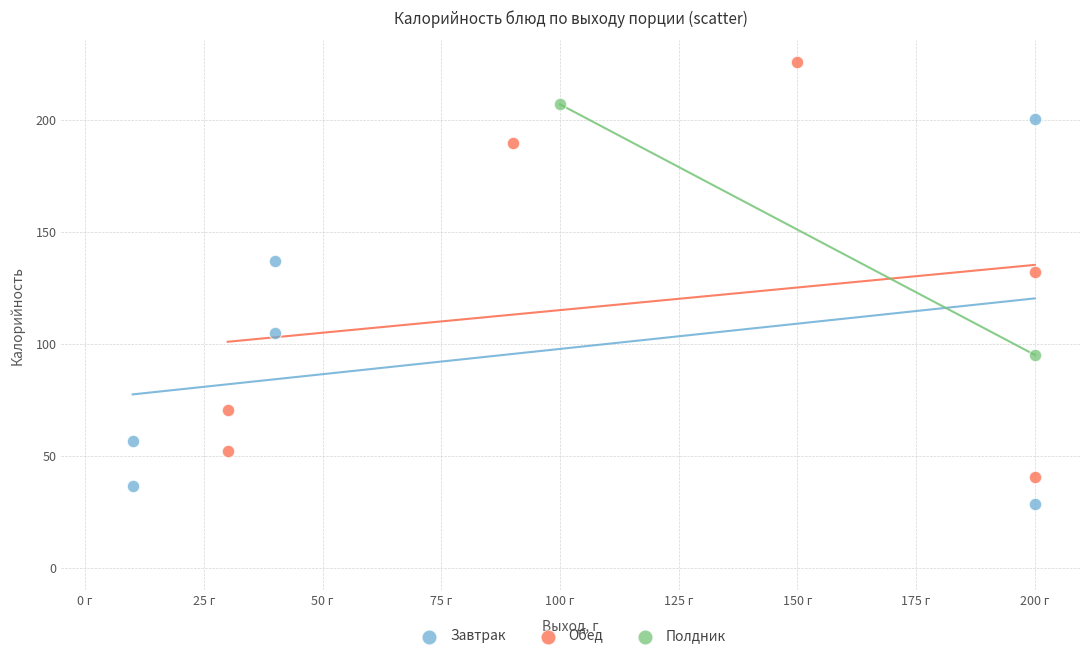

What are all the series names shown in the legend?

Завтрак, Обед, Полдник